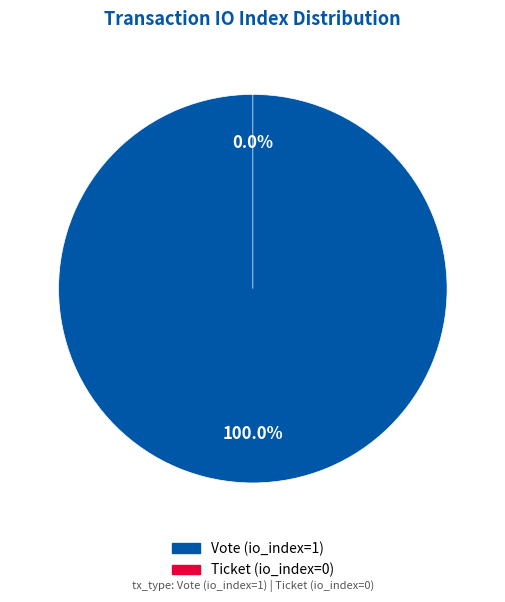

How many segments does this pie chart have?

2